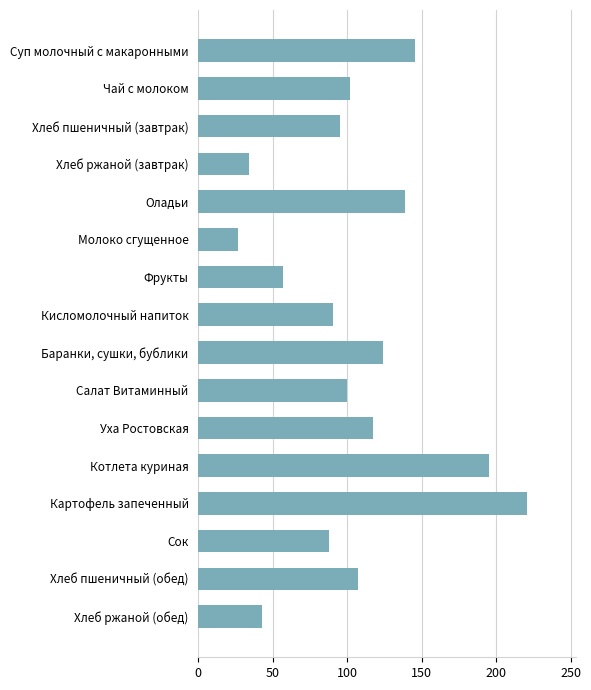

What is the difference between the maximum and minimum values?

194.0